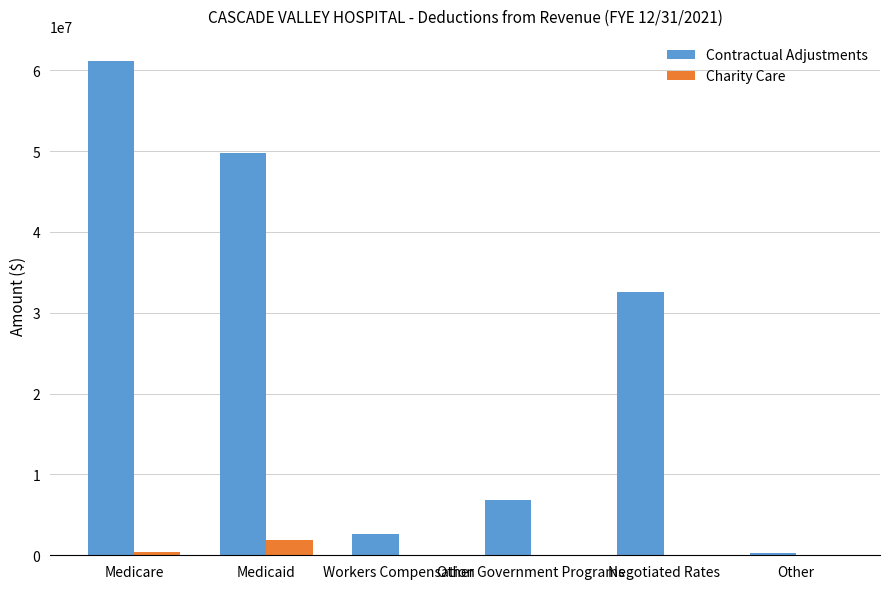

Is the value of Charity Care at Other greater than the value of Contractual Adjustments at Medicaid?

No